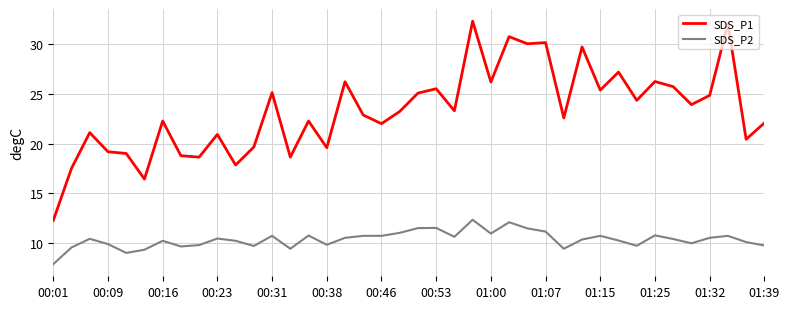

Which series has the largest total across all categories?

SDS_P1